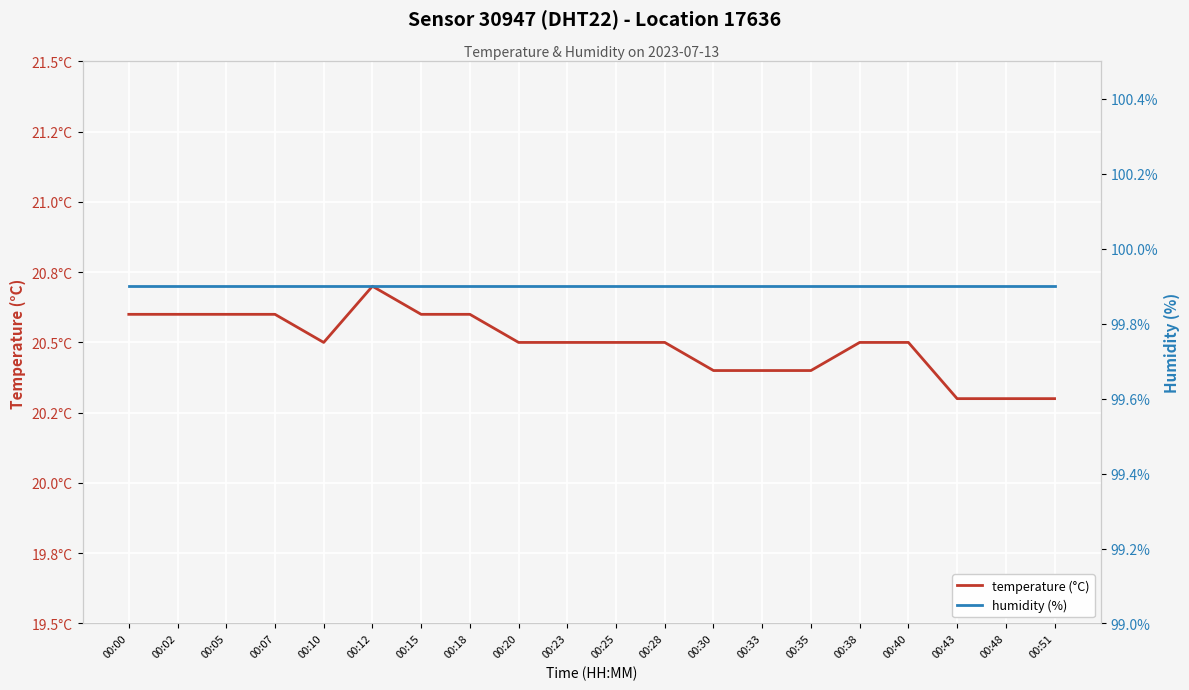

Is it true that temperature (°C) equals 20.4 at 00:35?

True